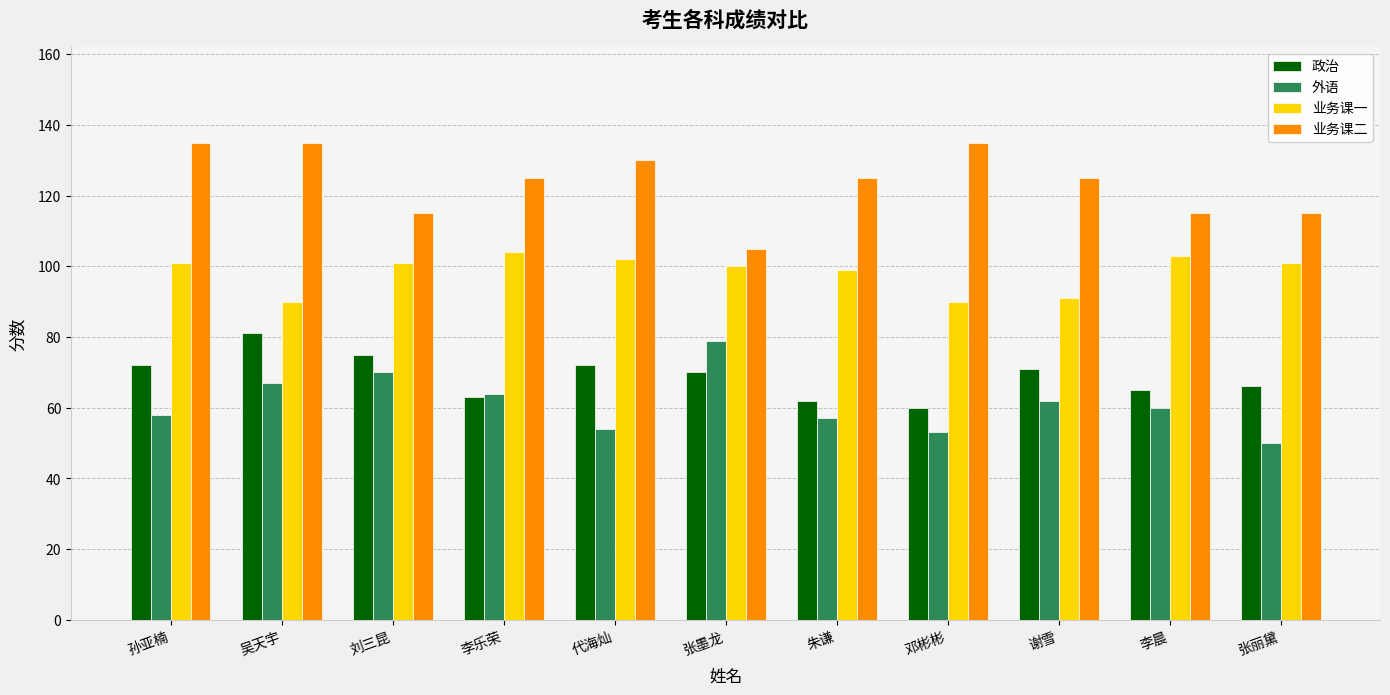

Are the bars horizontal?

No